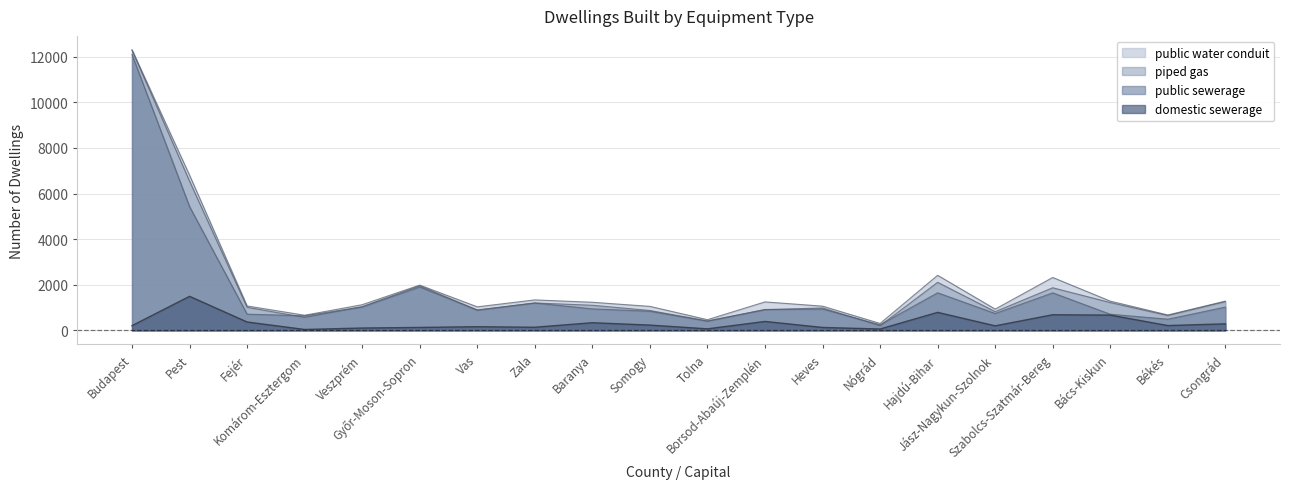

What is the value of the public water conduit point at the 4th from the left?

662